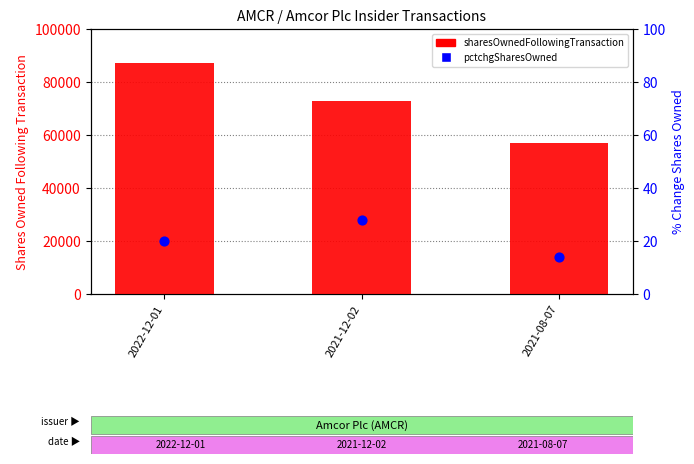

Which series contains the highest Y value?

sharesOwnedFollowingTransaction